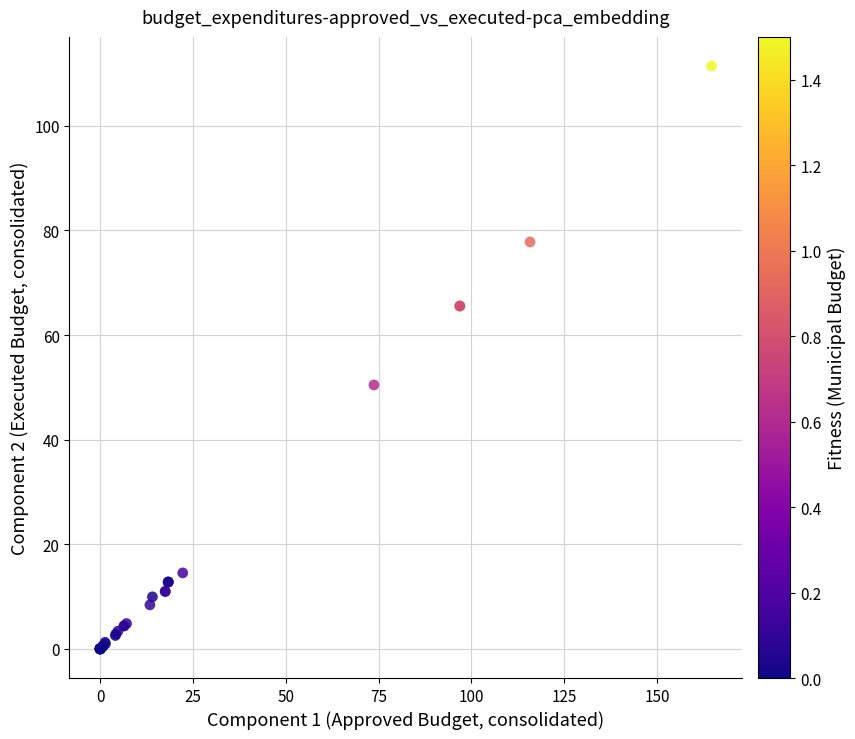

What Y value in the scatter plot is closest to 55?

50.5